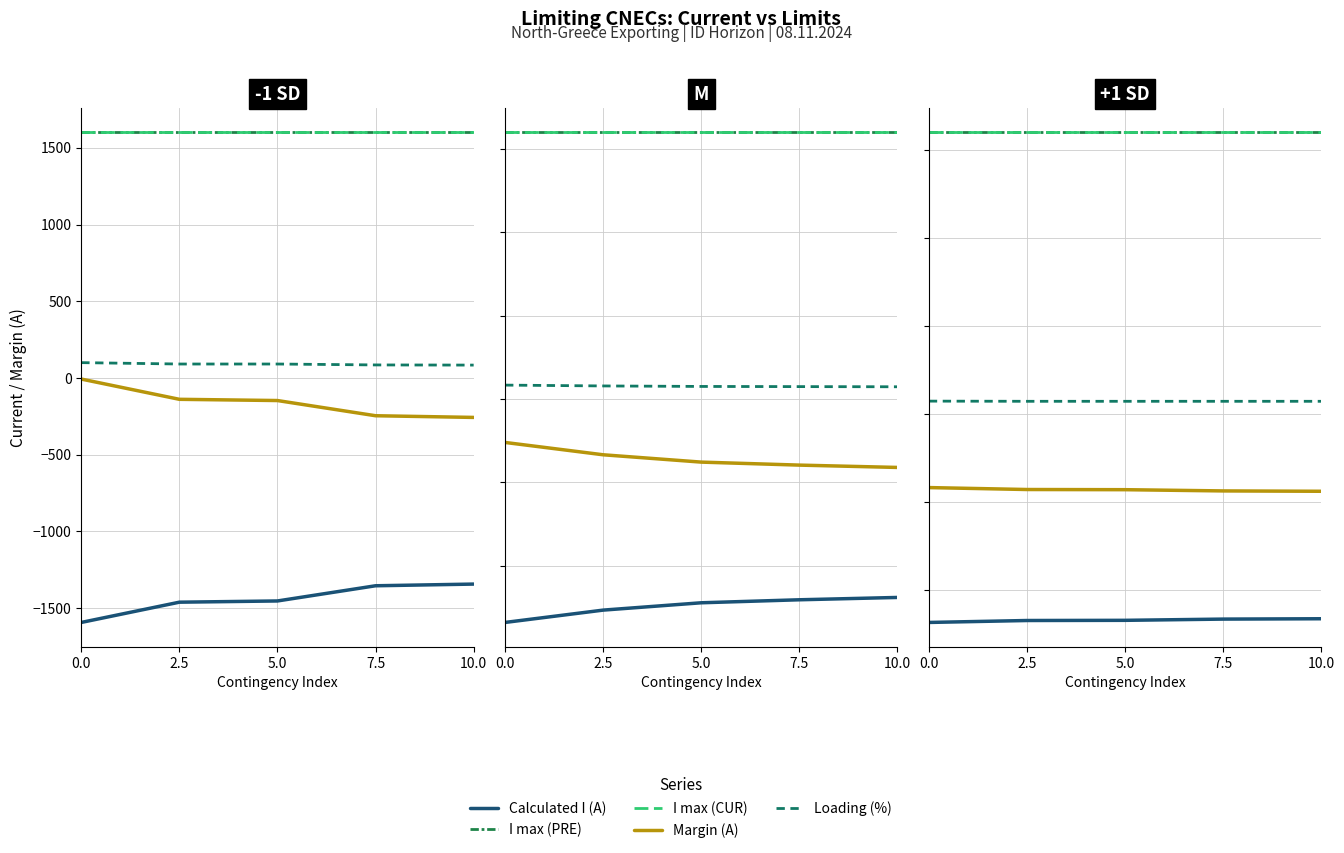

Which series has the largest total across all categories?

I max (PRE)